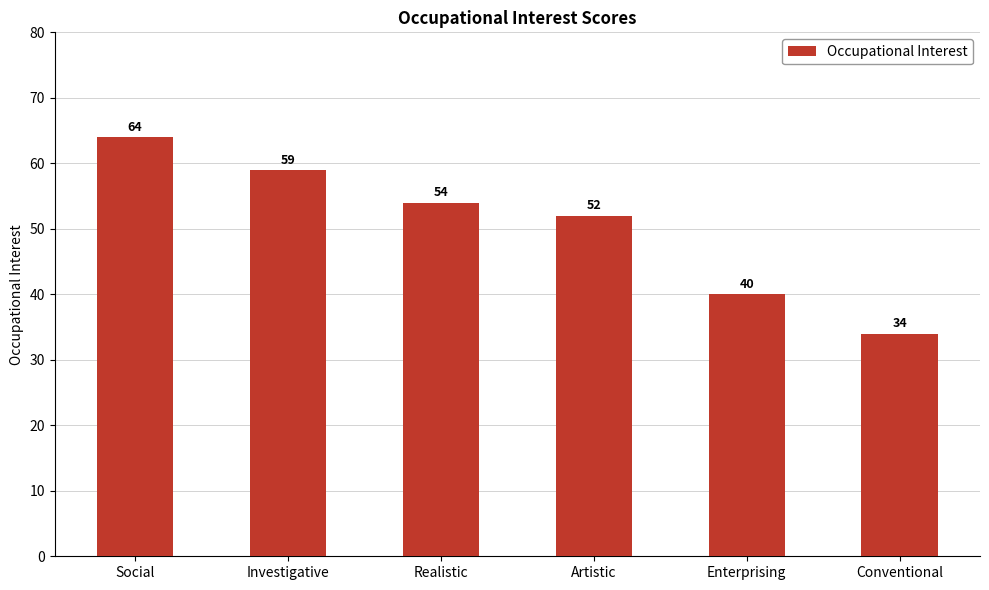

List the labels in order of value, smallest first.

Conventional, Enterprising, Artistic, Realistic, Investigative, Social